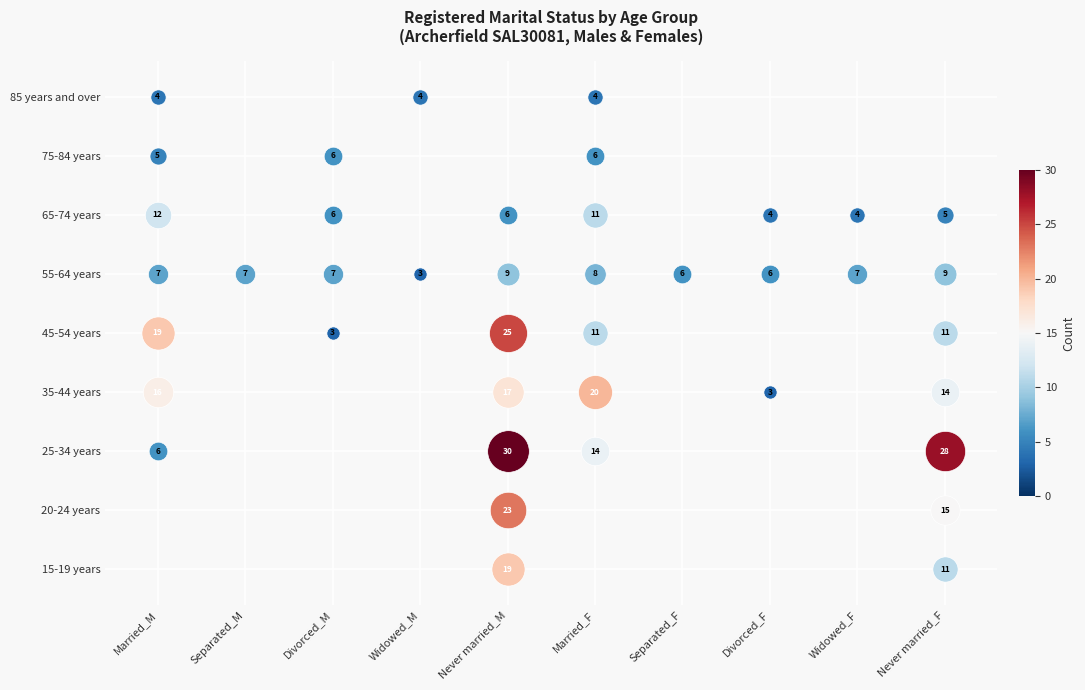

What is the approximate value of 35-44 years at 0?

16